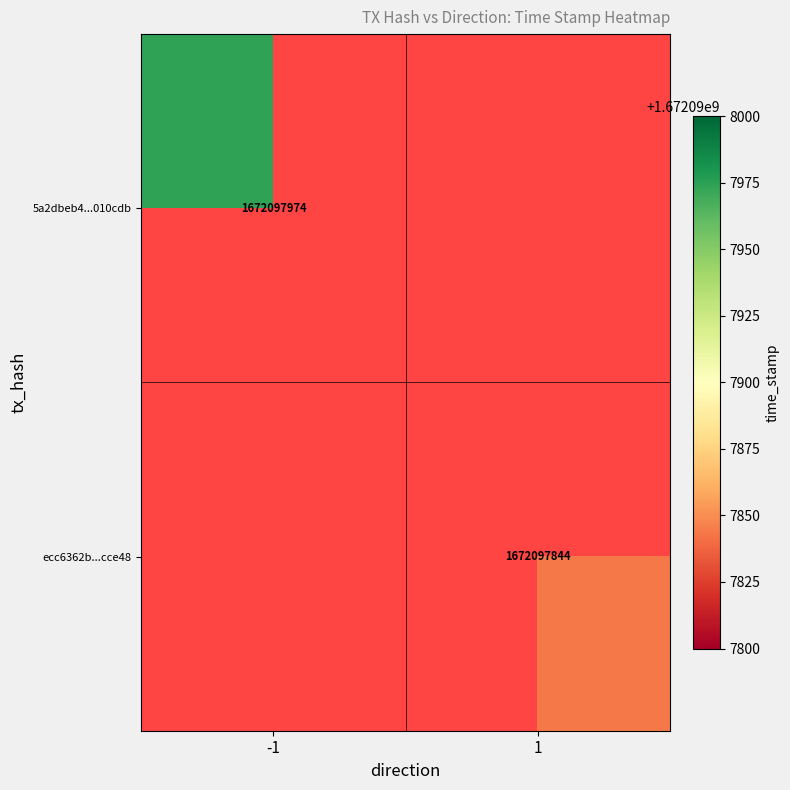

What is the difference between the ecc6362bc2408d23ed07bb97e2a7410806cce48 values at time_stamp and direction?

1672097843